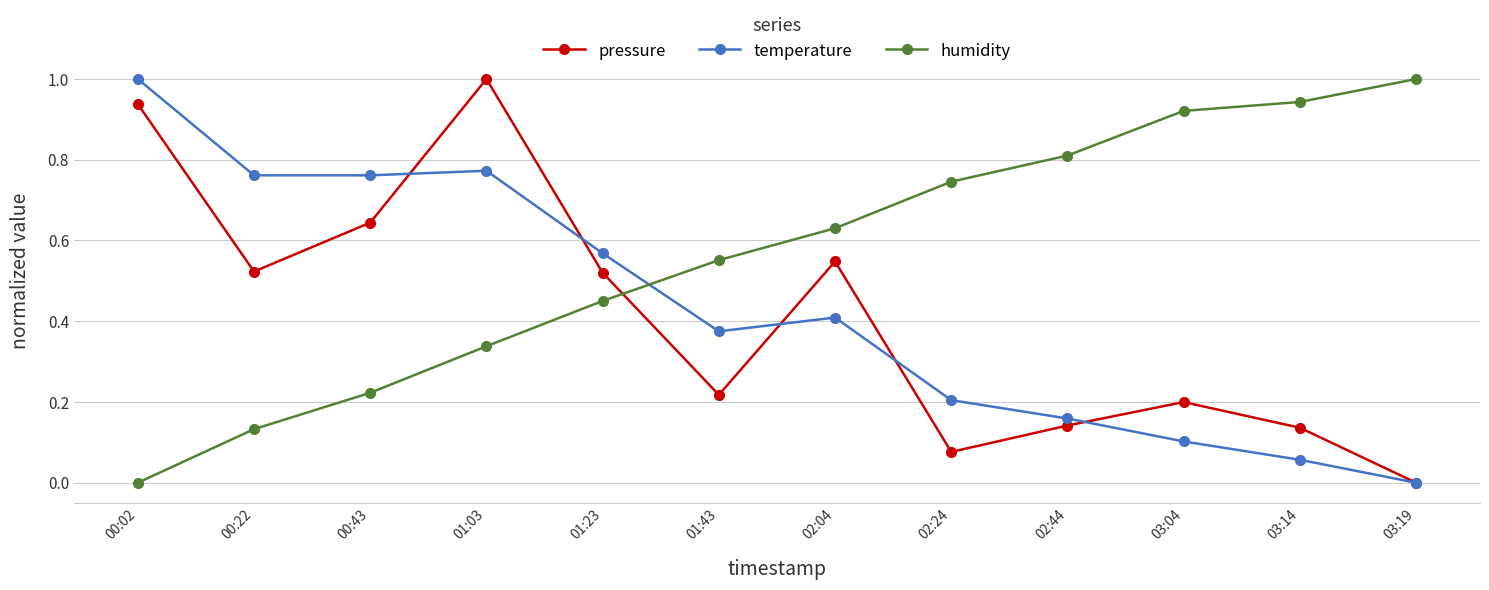

Which series has the largest total across all categories?

humidity